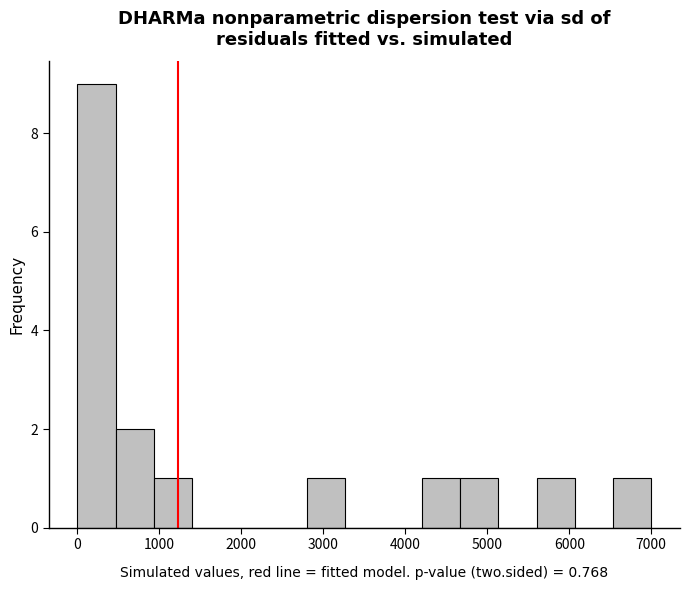

Over which range of the x-axis is the bar tallest?

0 to 500